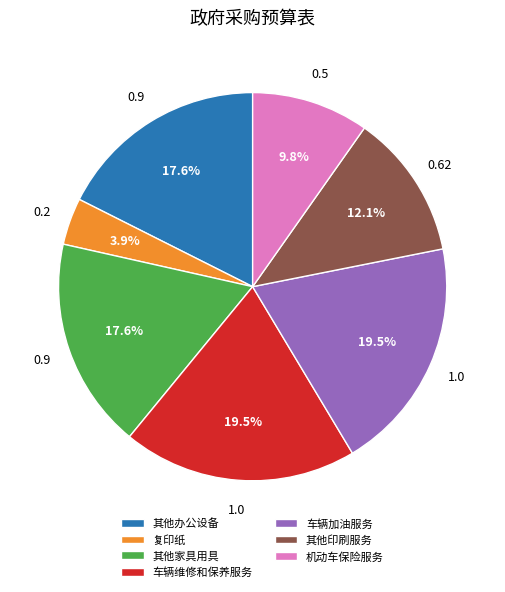

Which slice is the smallest?

复印纸